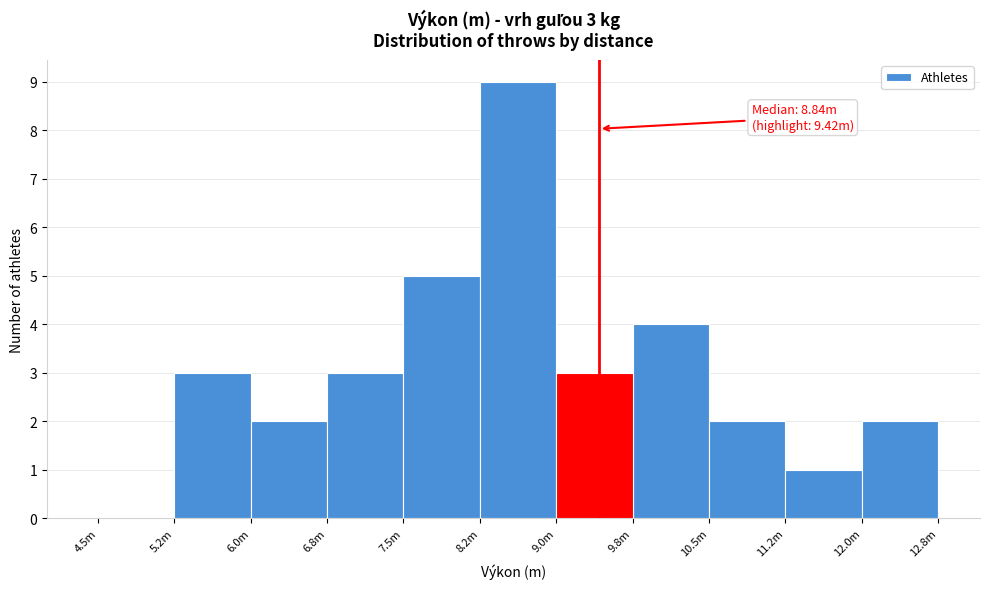

Reading right to left, extract all data points from this chart.

12.0m=2	11.2m=1	10.5m=2	9.8m=4	9.0m=3	8.2m=9	7.5m=5	6.8m=3	6.0m=2	5.2m=3	4.5m=0